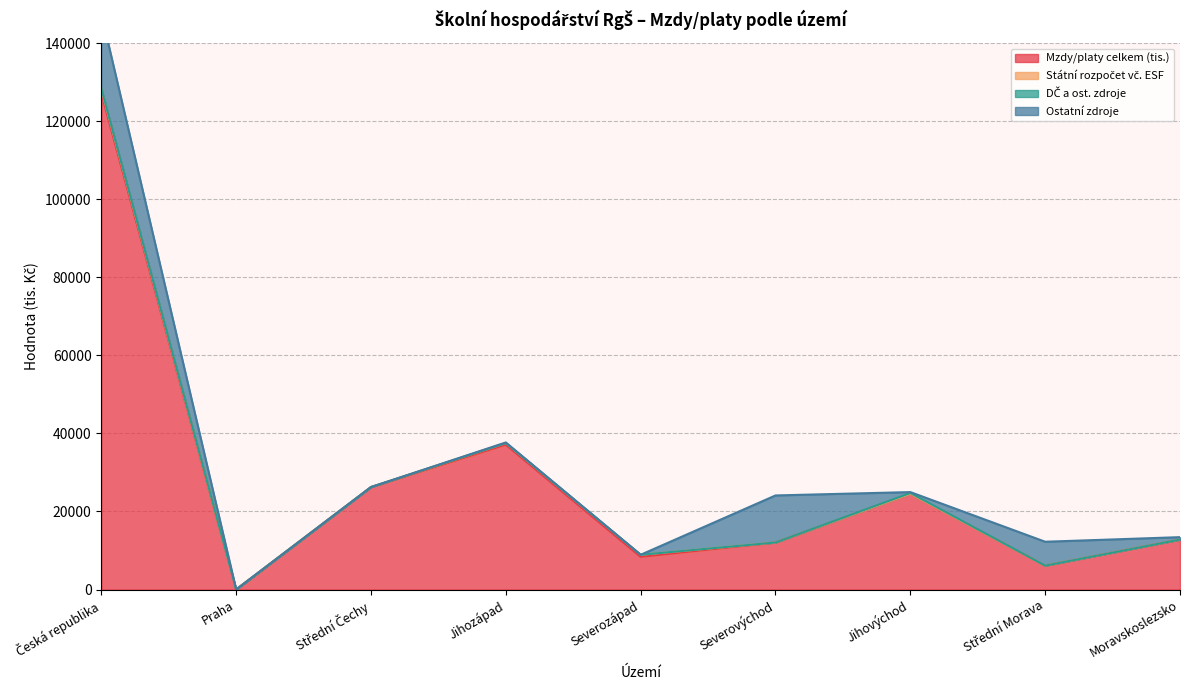

What is the label of the 6th point from the right?

Jihozápad